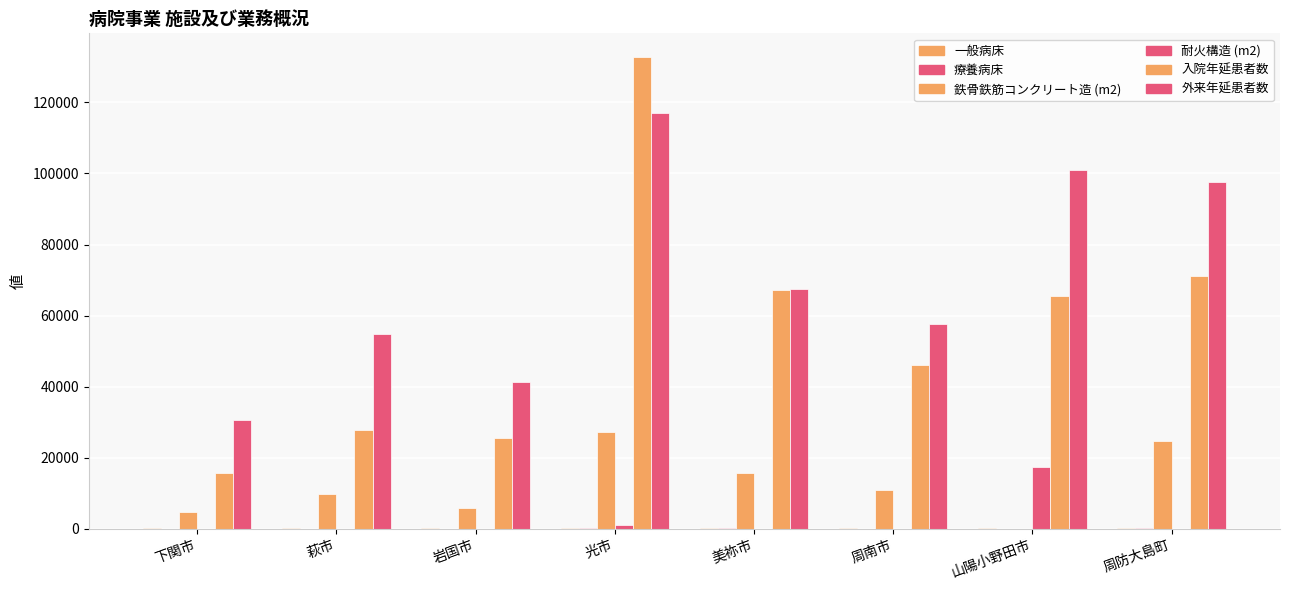

At which category is the sum across all series the highest?

光市